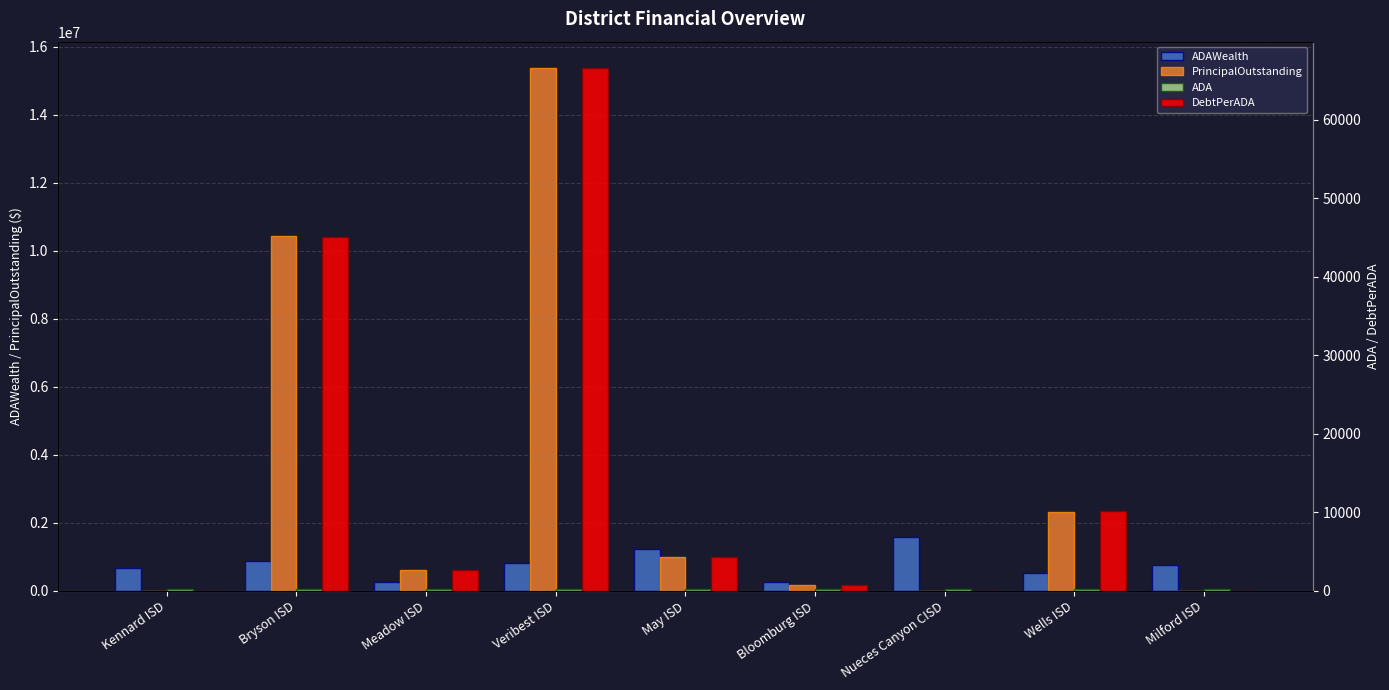

At which label is DebtPerADA closest to 33302?

Bryson ISD